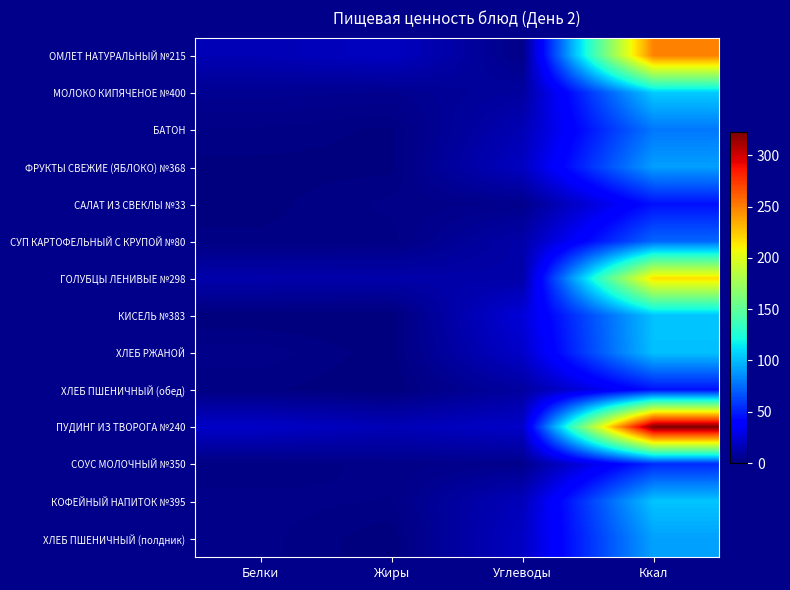

Which category has the highest value across all series?

Ккал